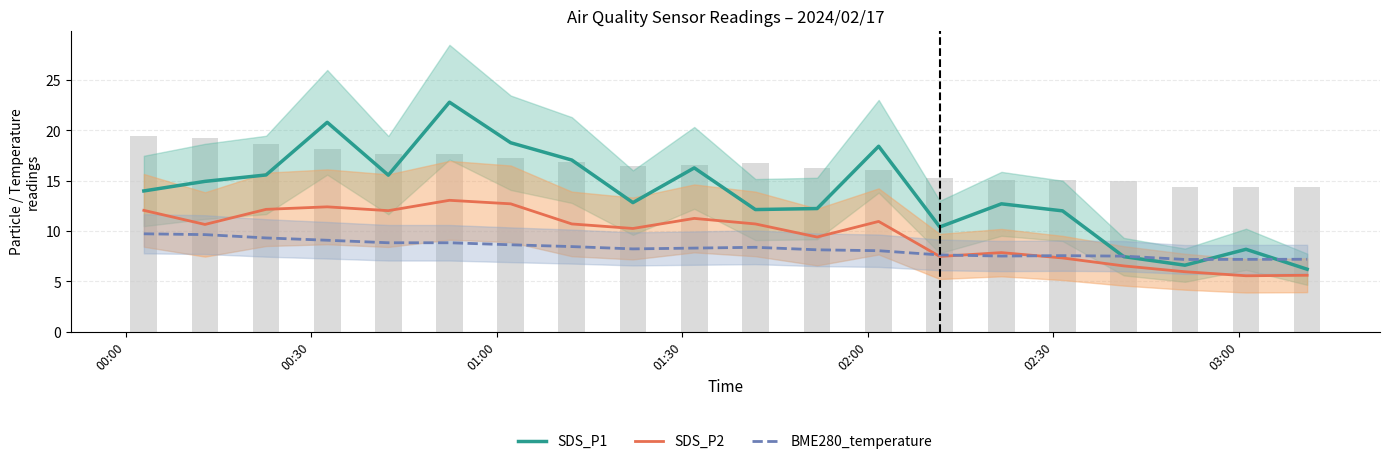

Reading right to left, transcribe all the data shown in this chart.

SDS_P1: 6.2	8.2	6.6	7.5	12.0	12.7	10.4	18.4	12.2	12.1	16.3	12.8	17.1	18.8	22.8	15.6	20.8	15.6	14.9	14.0
SDS_P2: 5.6	5.5	6.0	6.5	7.3	7.8	7.5	10.9	9.4	10.7	11.2	10.2	10.7	12.7	13.1	12.0	12.4	12.2	10.7	12.1
BME280_temperature: 7.2	7.2	7.2	7.5	7.5	7.5	7.6	8.0	8.1	8.4	8.3	8.2	8.4	8.6	8.8	8.8	9.1	9.3	9.6	9.7